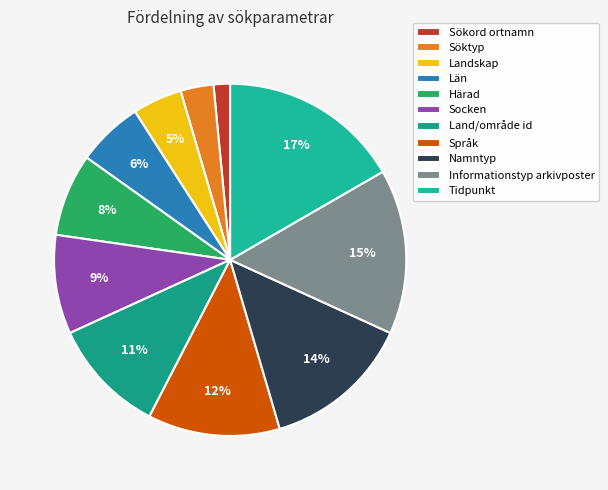

Which slice is the smallest?

Sökord ortnamn